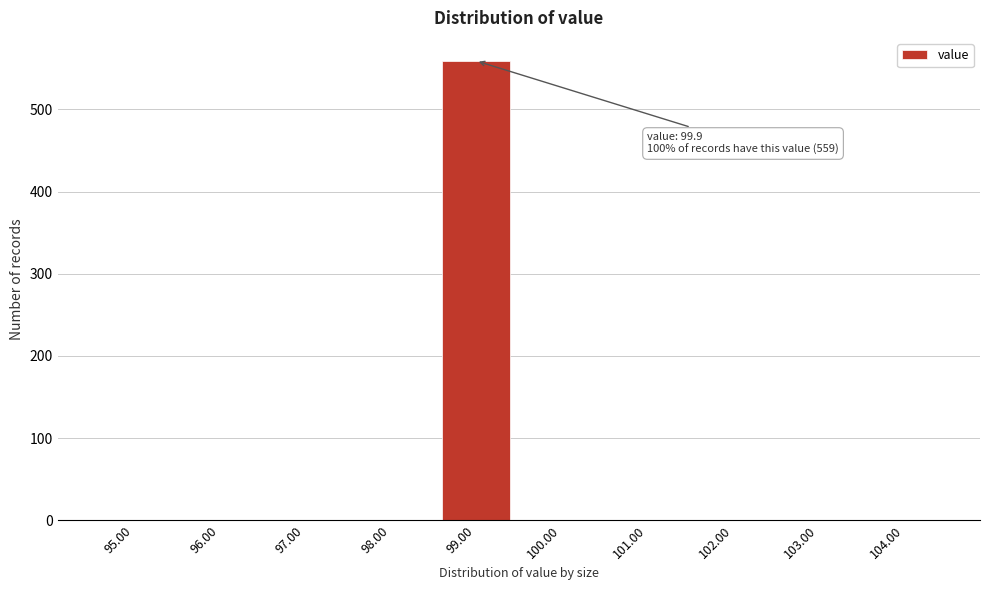

Reading right to left, list all the values displayed in this chart.

104.00=0	103.00=0	102.00=0	101.00=0	100.00=0	99.00=559	98.00=0	97.00=0	96.00=0	95.00=0